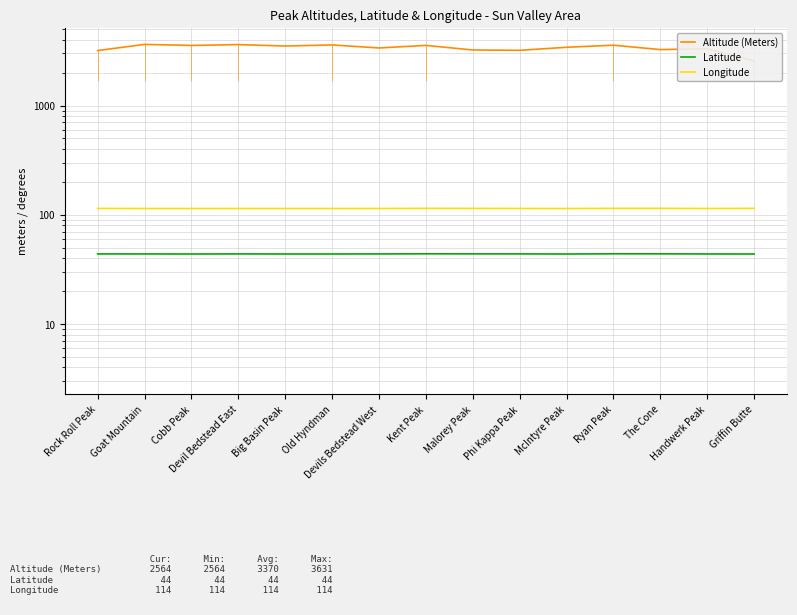

Read the Latitude value at Devil Bedstead East.

43.8